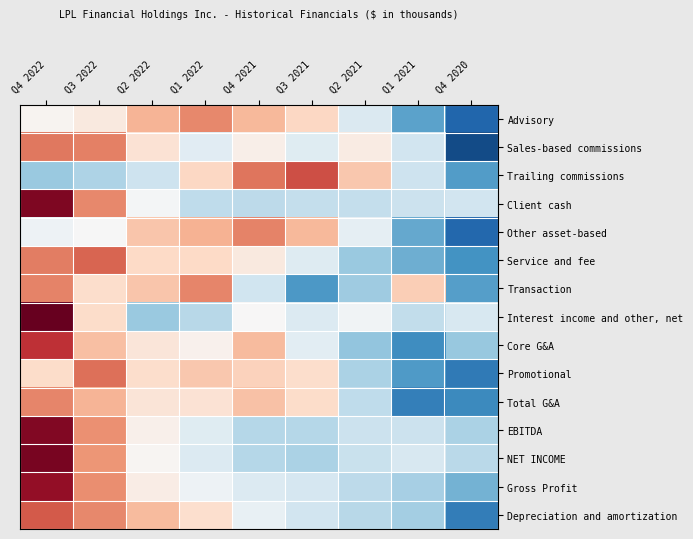

Reading left to right, list all the values displayed in this chart.

Advisory: Q4 2022=0.1	Q3 2022=0.2	Q2 2022=0.8	Q1 2022=1.2	Q4 2021=0.8	Q3 2021=0.5	Q2 2021=-0.4	Q1 2021=-1.3	Q4 2020=-2.0
Sales-based commissions: Q4 2022=1.3	Q3 2022=1.3	Q2 2022=0.4	Q1 2022=-0.3	Q4 2021=0.1	Q3 2021=-0.3	Q2 2021=0.2	Q1 2021=-0.5	Q4 2020=-2.2
Trailing commissions: Q4 2022=-0.9	Q3 2022=-0.8	Q2 2022=-0.5	Q1 2022=0.5	Q4 2021=1.3	Q3 2021=1.6	Q2 2021=0.7	Q1 2021=-0.5	Q4 2020=-1.4
Client cash: Q4 2022=2.3	Q3 2022=1.2	Q2 2022=-0.0	Q1 2022=-0.6	Q4 2021=-0.7	Q3 2021=-0.6	Q2 2021=-0.6	Q1 2021=-0.5	Q4 2020=-0.5
Other asset-based: Q4 2022=-0.1	Q3 2022=-0.0	Q2 2022=0.7	Q1 2022=0.9	Q4 2021=1.2	Q3 2021=0.8	Q2 2021=-0.2	Q1 2021=-1.3	Q4 2020=-2.0
Service and fee: Q4 2022=1.3	Q3 2022=1.5	Q2 2022=0.5	Q1 2022=0.5	Q4 2021=0.2	Q3 2021=-0.3	Q2 2021=-0.9	Q1 2021=-1.2	Q4 2020=-1.5
Transaction: Q4 2022=1.2	Q3 2022=0.4	Q2 2022=0.7	Q1 2022=1.2	Q4 2021=-0.5	Q3 2021=-1.4	Q2 2021=-0.9	Q1 2021=0.6	Q4 2020=-1.4
Interest income and other, net: Q4 2022=2.6	Q3 2022=0.5	Q2 2022=-0.9	Q1 2022=-0.7	Q4 2021=0.0	Q3 2021=-0.3	Q2 2021=-0.1	Q1 2021=-0.6	Q4 2020=-0.4
Core G&A: Q4 2022=1.8	Q3 2022=0.7	Q2 2022=0.3	Q1 2022=0.1	Q4 2021=0.8	Q3 2021=-0.3	Q2 2021=-1.0	Q1 2021=-1.6	Q4 2020=-1.0
Promotional: Q4 2022=0.5	Q3 2022=1.4	Q2 2022=0.4	Q1 2022=0.7	Q4 2021=0.6	Q3 2021=0.4	Q2 2021=-0.8	Q1 2021=-1.4	Q4 2020=-1.8
Total G&A: Q4 2022=1.2	Q3 2022=0.9	Q2 2022=0.3	Q1 2022=0.4	Q4 2021=0.7	Q3 2021=0.5	Q2 2021=-0.6	Q1 2021=-1.7	Q4 2020=-1.6
EBITDA: Q4 2022=2.3	Q3 2022=1.1	Q2 2022=0.1	Q1 2022=-0.3	Q4 2021=-0.7	Q3 2021=-0.7	Q2 2021=-0.5	Q1 2021=-0.5	Q4 2020=-0.8
NET INCOME: Q4 2022=2.4	Q3 2022=1.1	Q2 2022=0.0	Q1 2022=-0.3	Q4 2021=-0.7	Q3 2021=-0.8	Q2 2021=-0.6	Q1 2021=-0.4	Q4 2020=-0.7
Gross Profit: Q4 2022=2.2	Q3 2022=1.2	Q2 2022=0.2	Q1 2022=-0.1	Q4 2021=-0.3	Q3 2021=-0.4	Q2 2021=-0.7	Q1 2021=-0.8	Q4 2020=-1.2
Depreciation and amortization: Q4 2022=1.5	Q3 2022=1.2	Q2 2022=0.8	Q1 2022=0.4	Q4 2021=-0.2	Q3 2021=-0.5	Q2 2021=-0.7	Q1 2021=-0.9	Q4 2020=-1.7